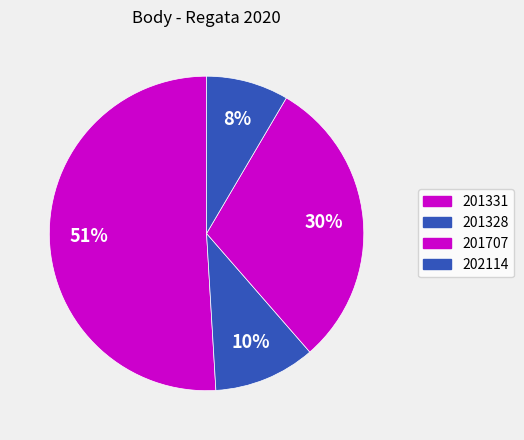

The 201331 slice represents 39% of the pie. True or false?

False